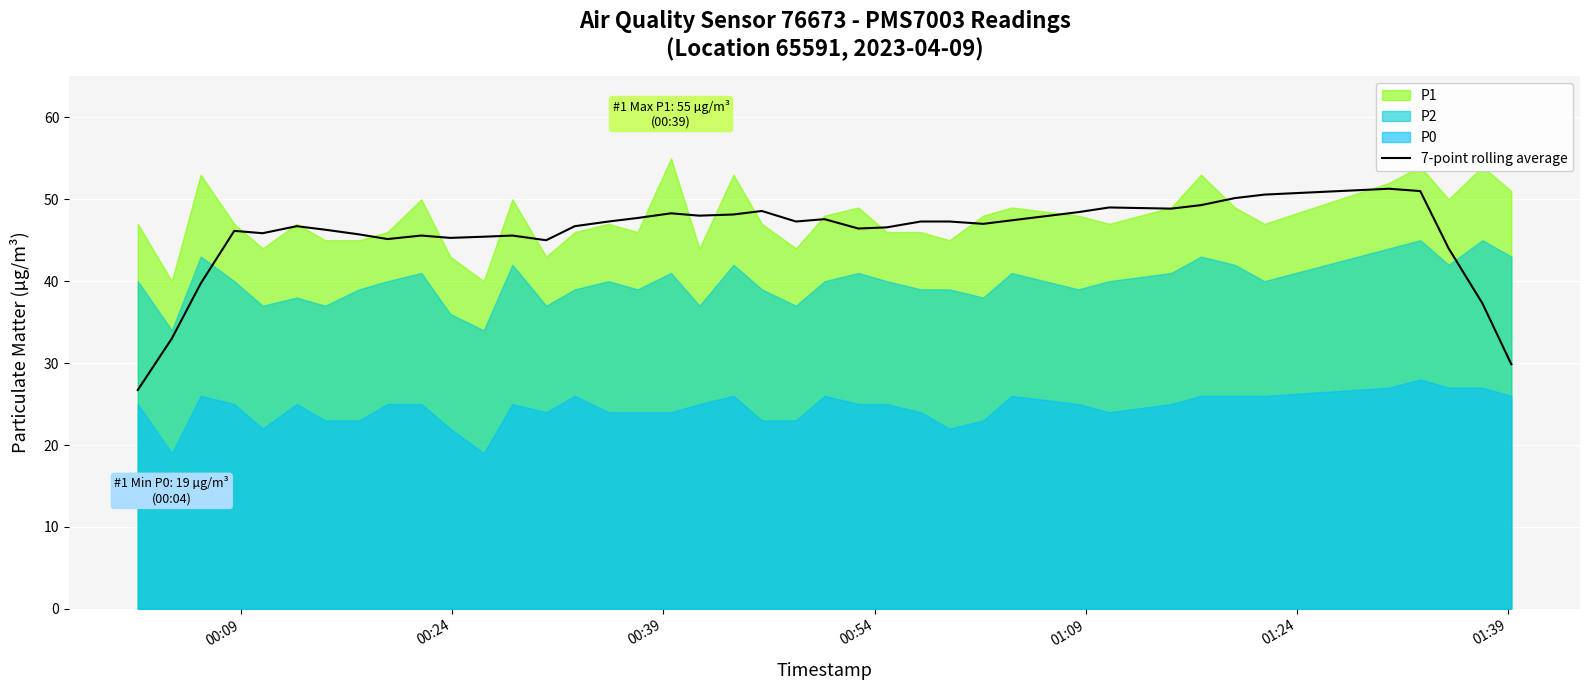

What is the difference between the maximum and minimum values?

24.6